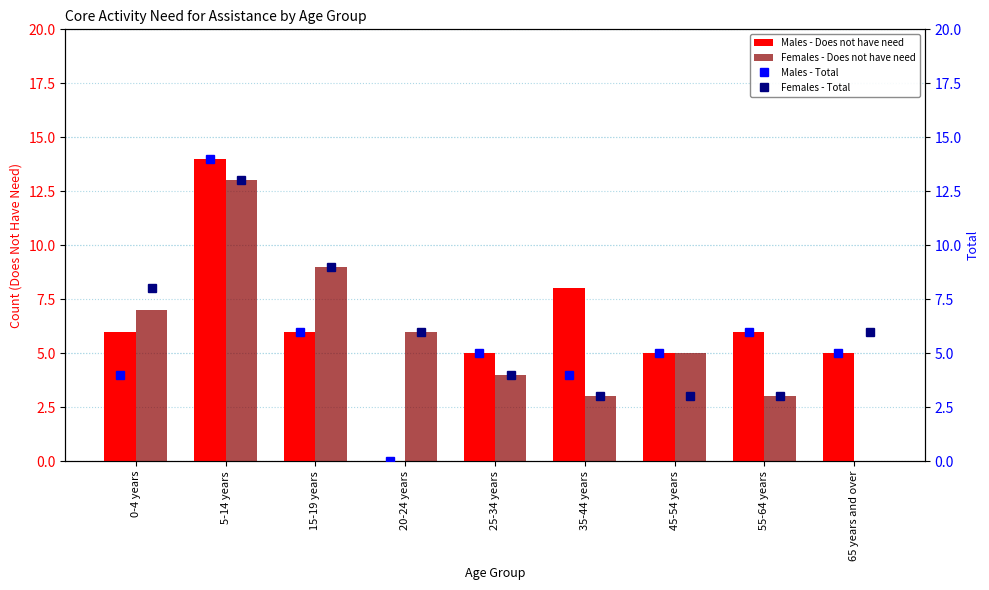

What is the maximum value for Males - Does not have need?

14